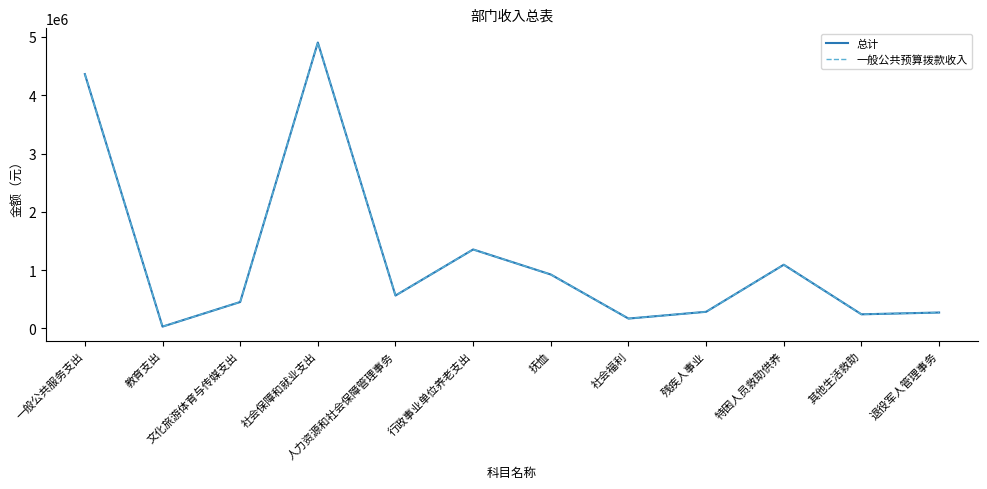

Does the chart have visible grid lines?

No